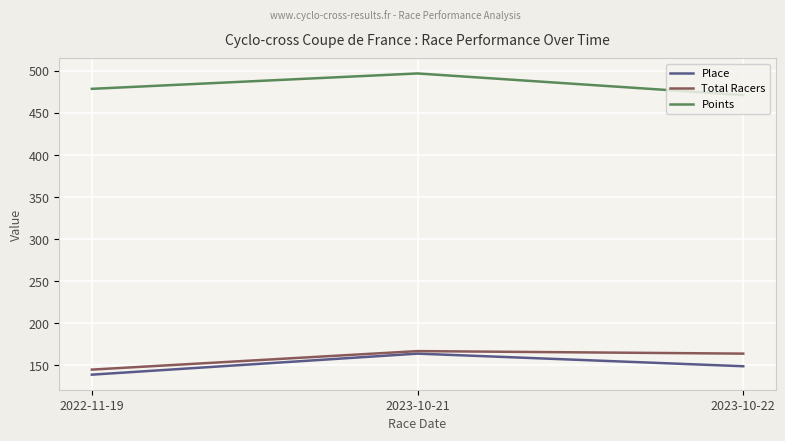

What is the difference between the highest and lowest values at 2022-11-19?

339.6